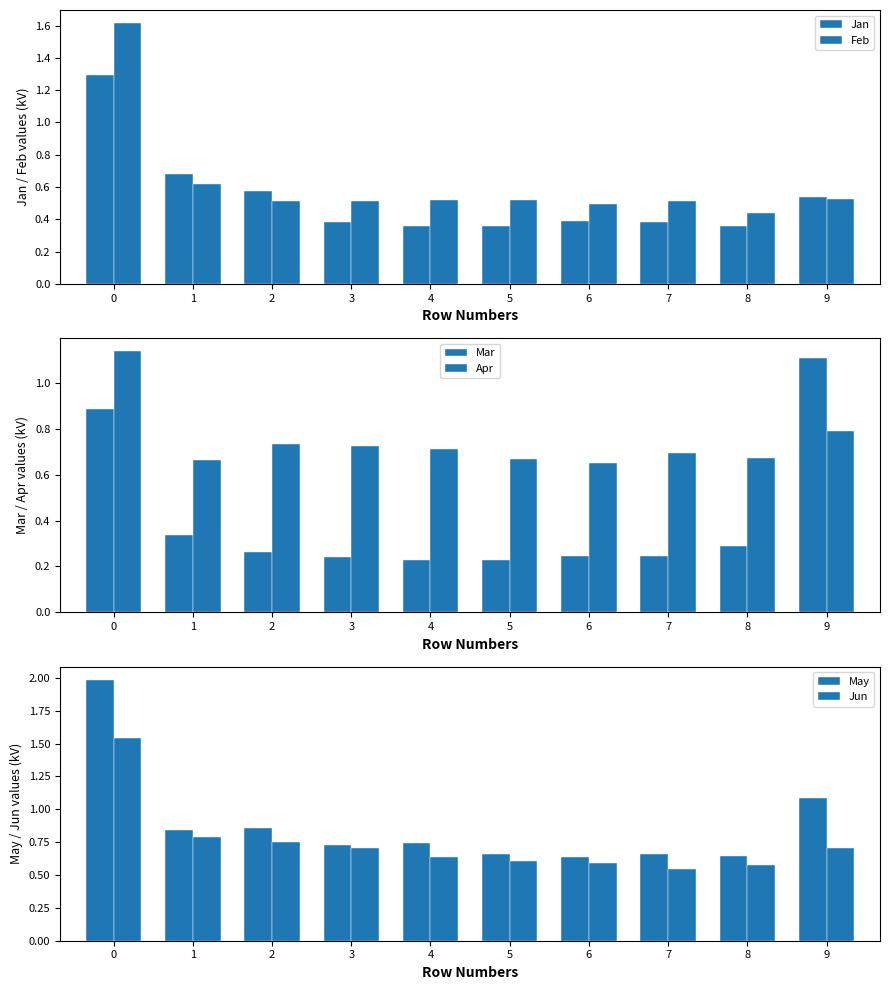

Reading left to right, list all the values displayed in this chart.

Jan: 1.3	0.7	0.6	0.4	0.4	0.4	0.4	0.4	0.4	0.5
Feb: 1.6	0.6	0.5	0.5	0.5	0.5	0.5	0.5	0.4	0.5
Mar: 0.9	0.3	0.3	0.2	0.2	0.2	0.2	0.2	0.3	1.1
Apr: 1.1	0.7	0.7	0.7	0.7	0.7	0.7	0.7	0.7	0.8
May: 2.0	0.8	0.9	0.7	0.7	0.7	0.6	0.7	0.6	1.1
Jun: 1.5	0.8	0.7	0.7	0.6	0.6	0.6	0.5	0.6	0.7